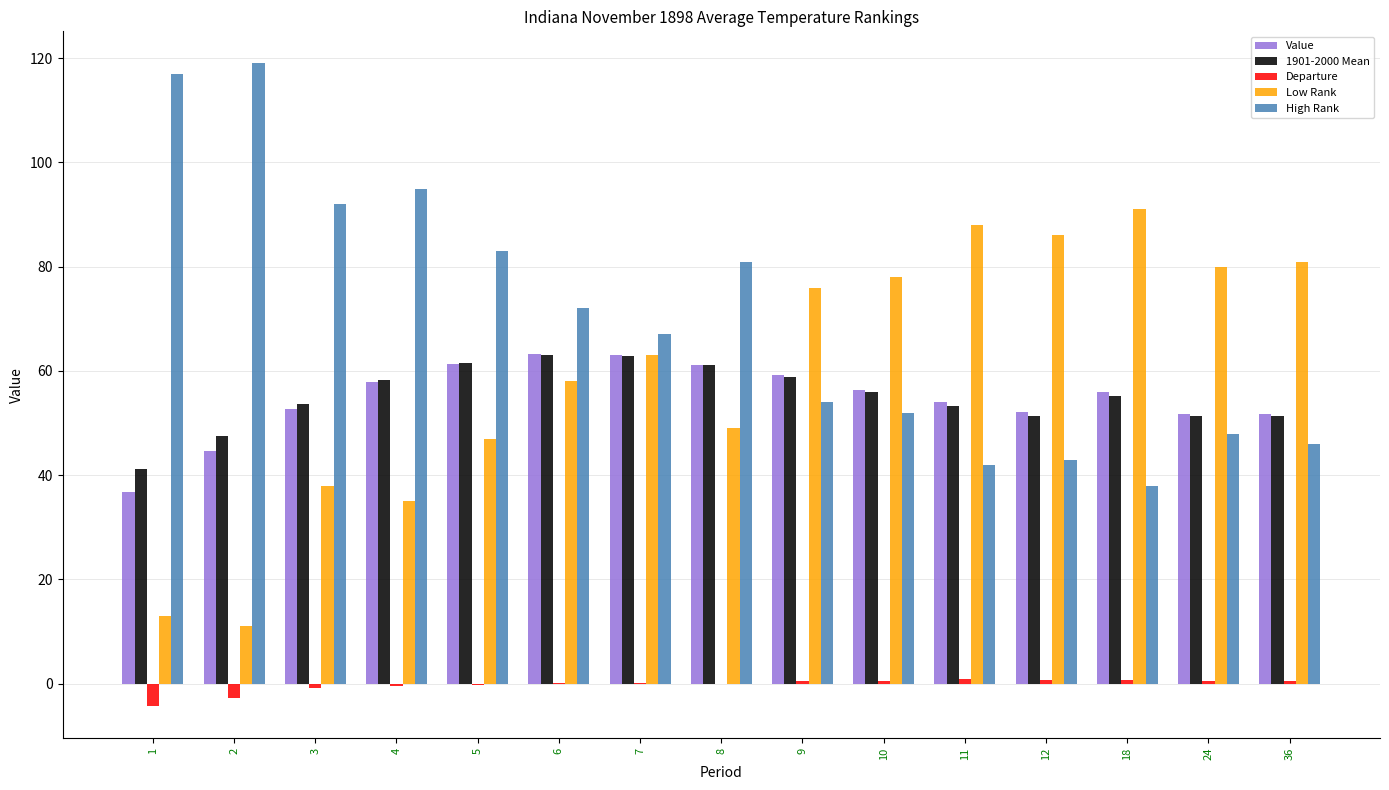

What is the sum of all Low Rank values?

894.0